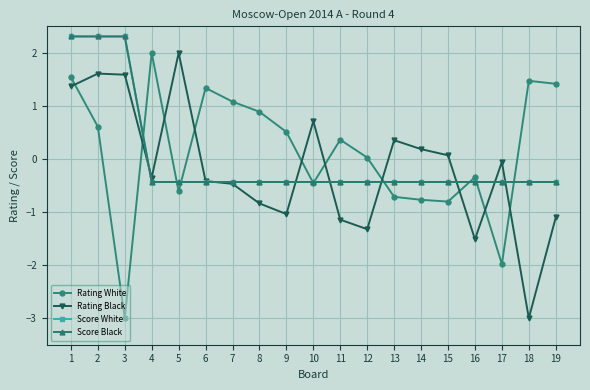

Which series has the largest total across all categories?

Rating White